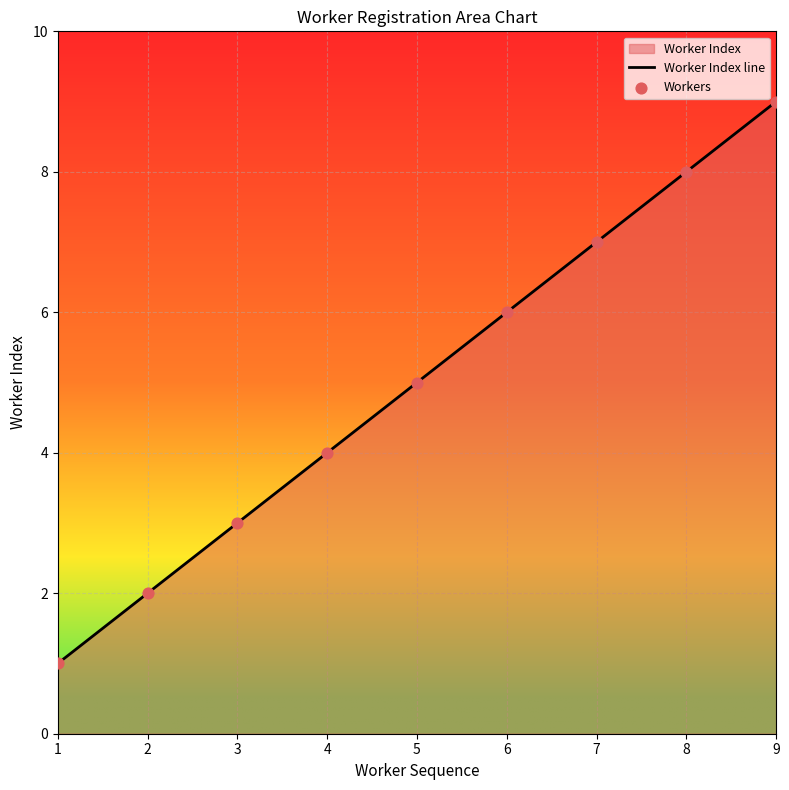

At which category is the sum across all series the highest?

9